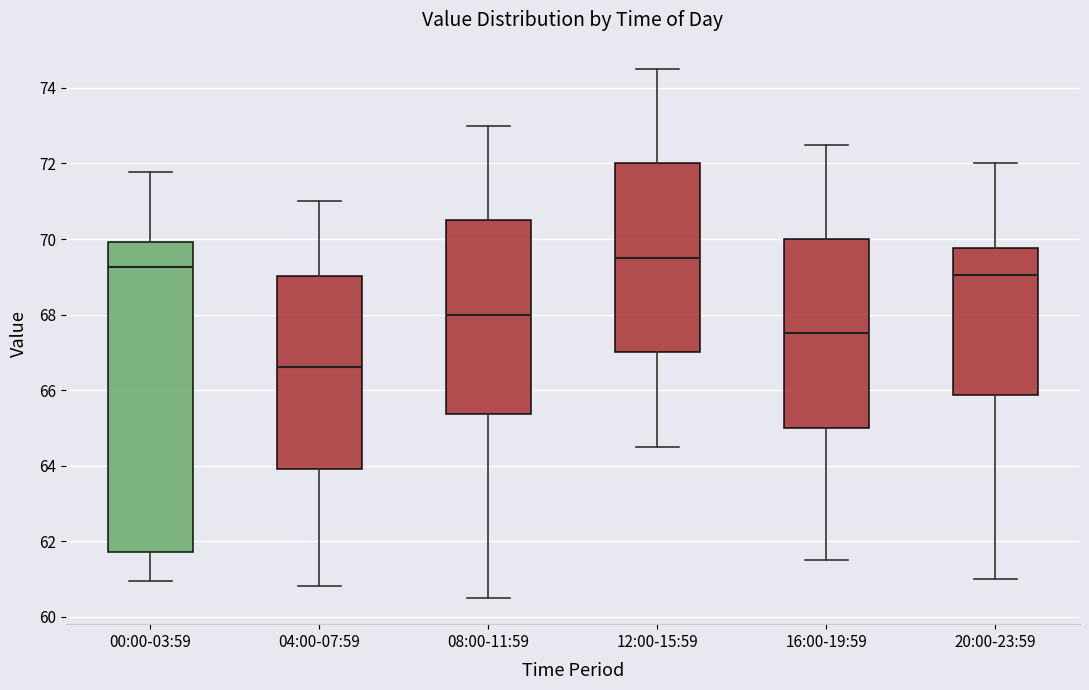

Reading left to right, read every box against the y-axis: the position of its median line, the range the box covers, and the ends of its whiskers. The values are not printed on the chart, so give them approximately, as read against the axis.

00:00-03:59: median 69.2, box 61.8 to 70.0, whiskers 61.0 to 71.8
04:00-07:59: median 66.6, box 64.0 to 69.0, whiskers 60.8 to 71.0
08:00-11:59: median 68.0, box 65.4 to 70.6, whiskers 60.6 to 73.0
12:00-15:59: median 69.6, box 67.0 to 72.0, whiskers 64.6 to 74.6
16:00-19:59: median 67.6, box 65.0 to 70.0, whiskers 61.6 to 72.6
20:00-23:59: median 69.0, box 65.8 to 69.8, whiskers 61.0 to 72.0